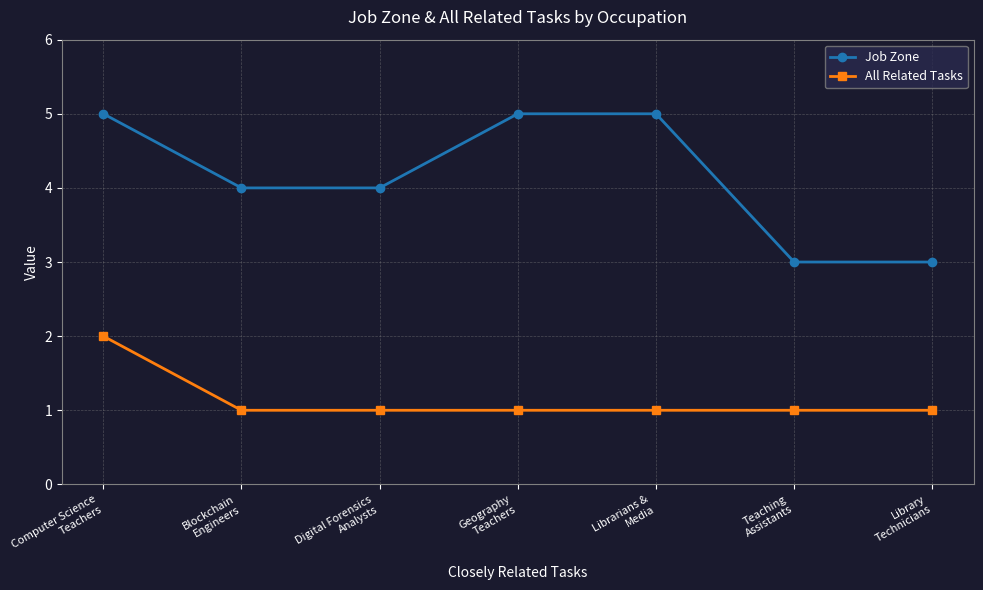

Which series has the largest range (max minus min)?

Job Zone